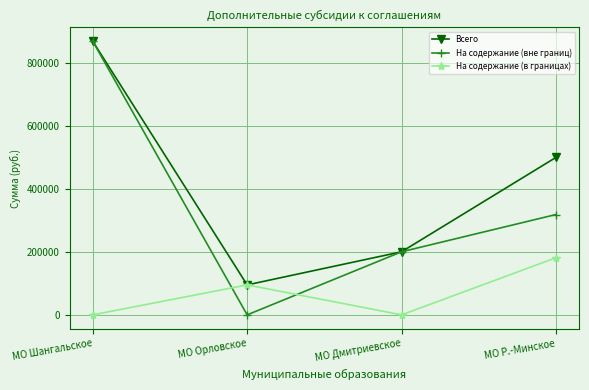

The value of Всего at МО Орловское is 24886. True or false?

False